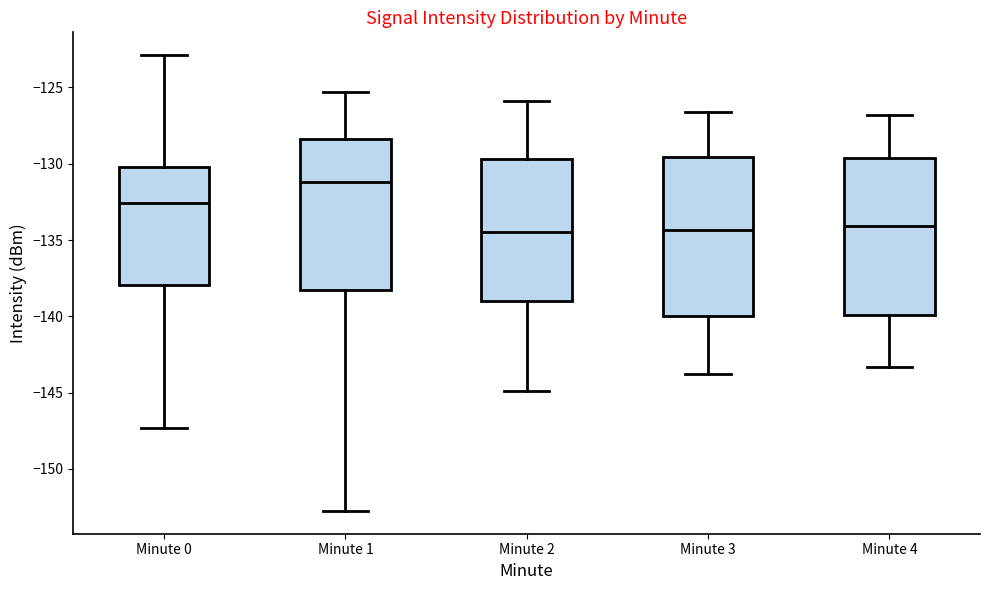

Where is the upper edge of the box for Minute 0 on the y-axis? The values are not printed on the chart, so give them approximately, as read against the axis.

-130.0